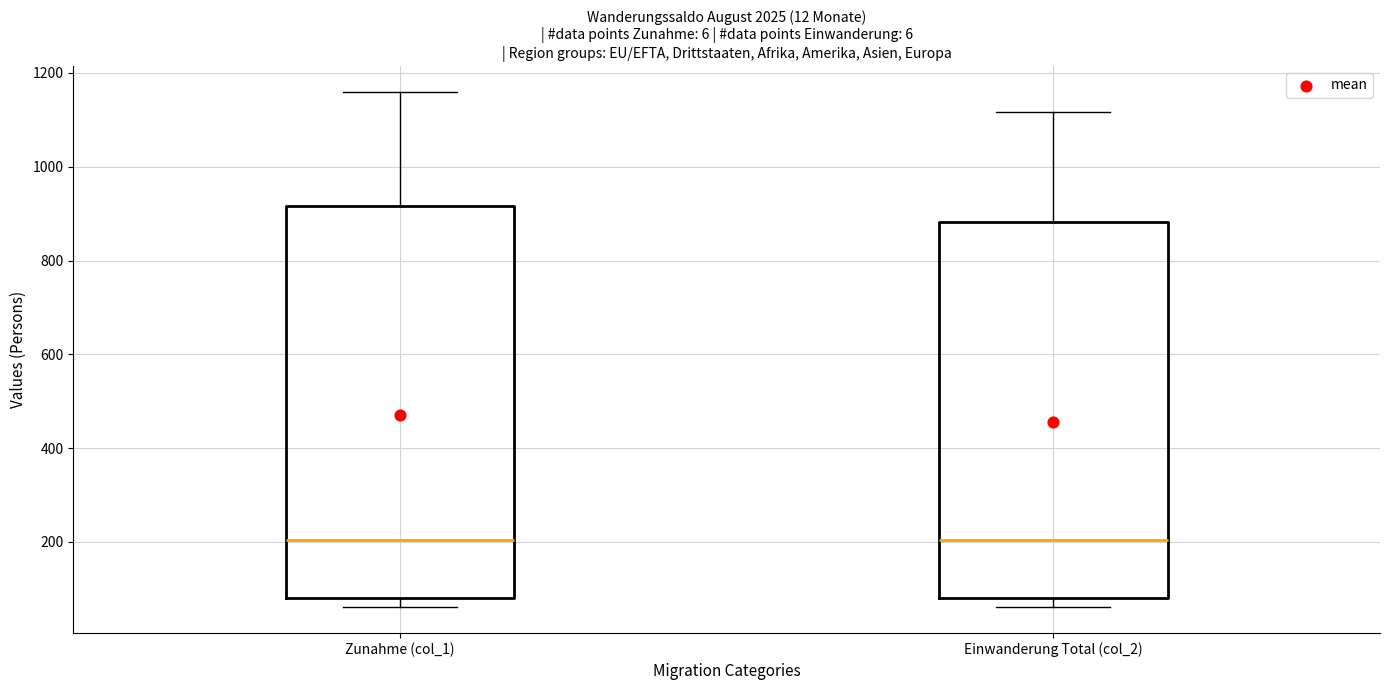

Reading left to right, read every box against the y-axis: the position of its median line, the range the box covers, and the ends of its whiskers. The values are not printed on the chart, so give them approximately, as read against the axis.

Zunahme (col_1): median 200, box 80 to 920, whiskers 60 to 1160
Einwanderung Total (col_2): median 200, box 80 to 880, whiskers 60 to 1120